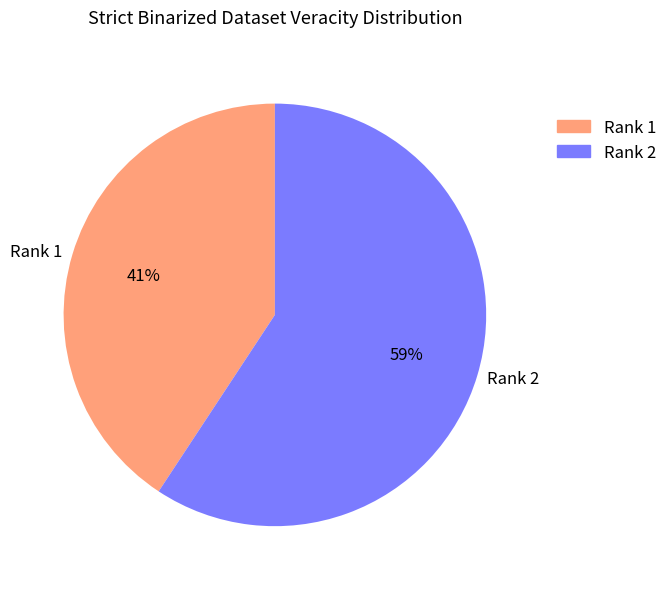

To the nearest percent, what is the average slice percentage?

50%